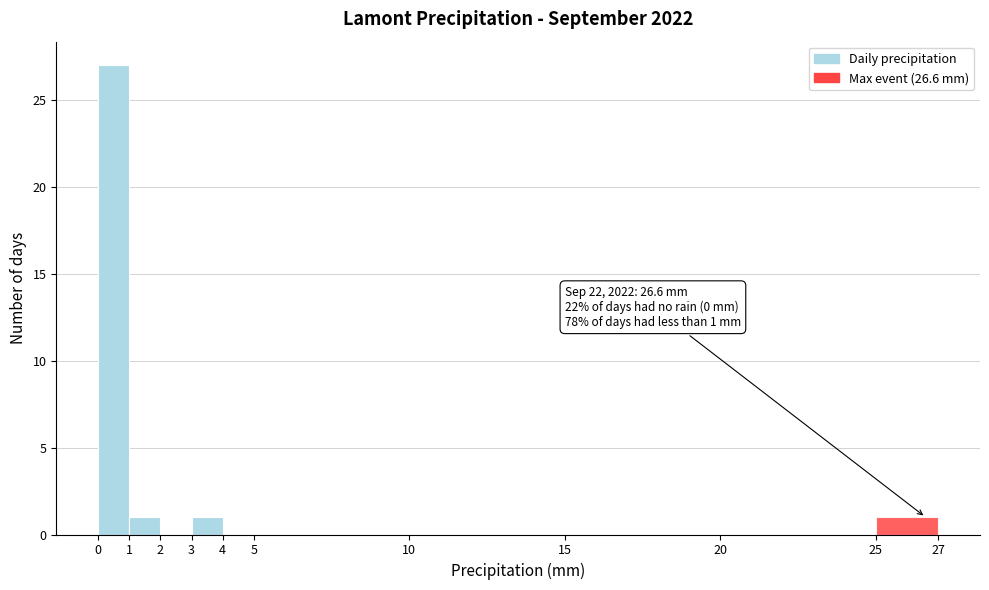

Over which range of the x-axis is the bar tallest?

0 to 1